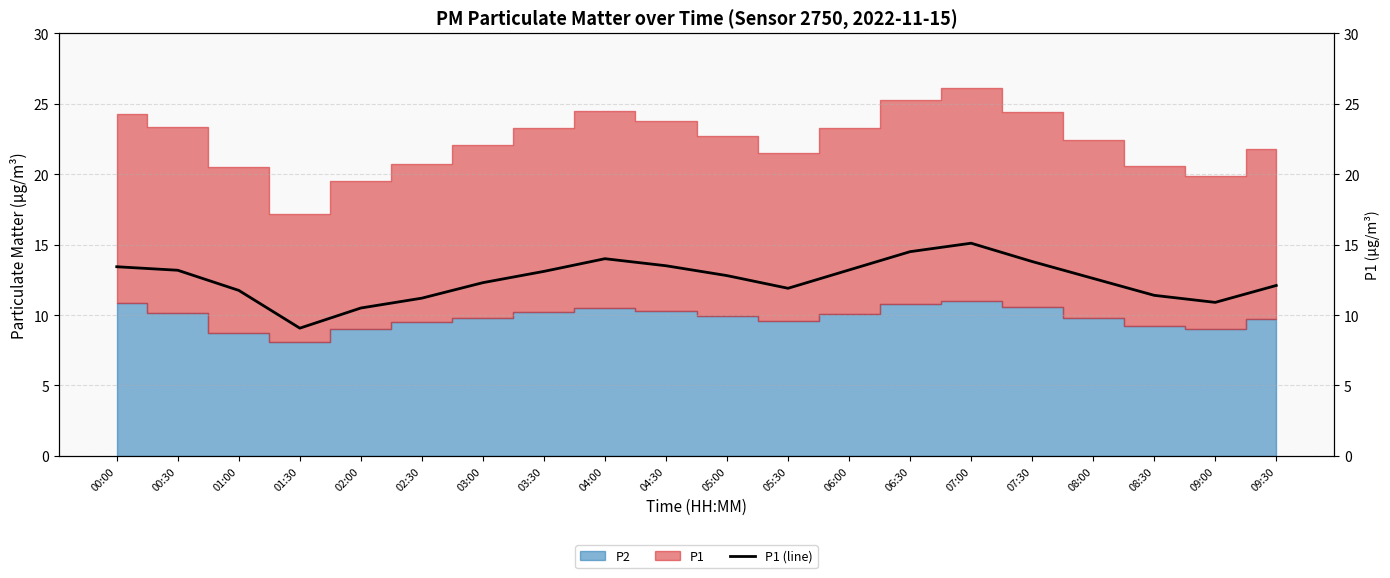

Count the number of values greater than 12.

13